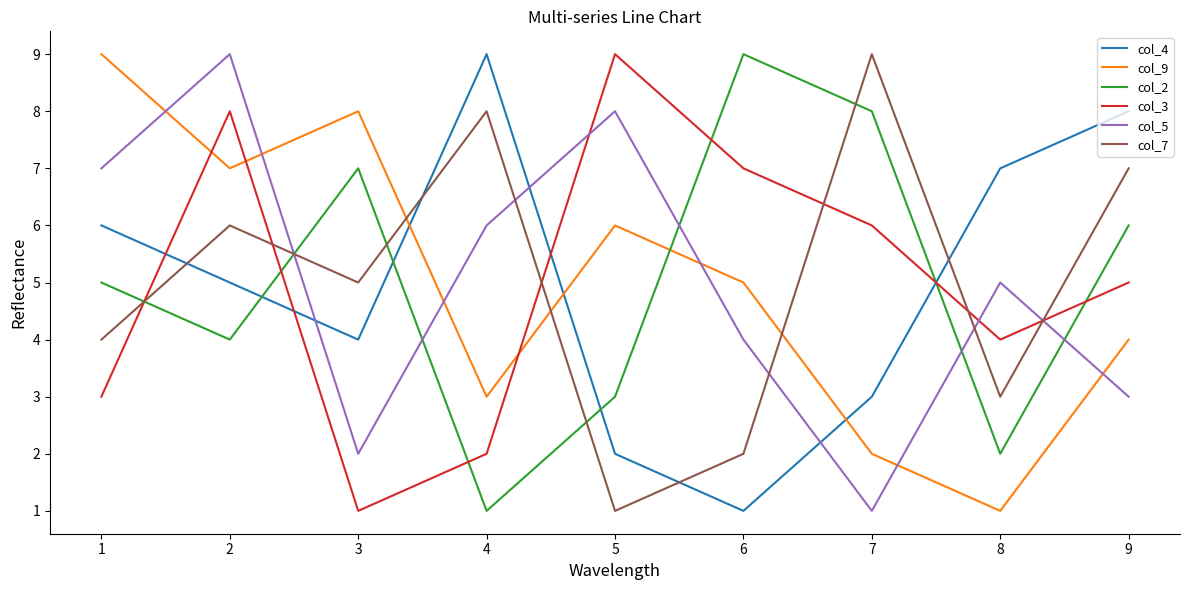

True or false: col_3 has more than 1 points higher than both neighbors.

True